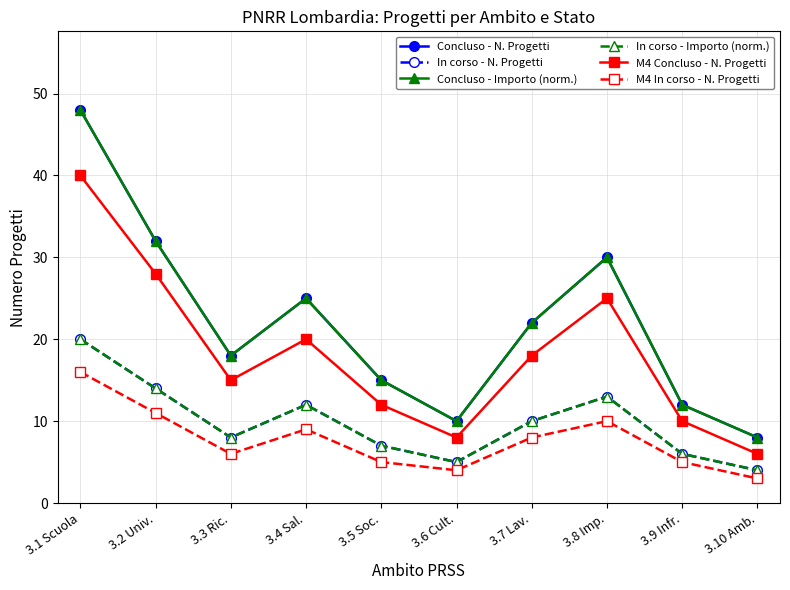

Which series has the largest total across all categories?

Concluso - N. Progetti